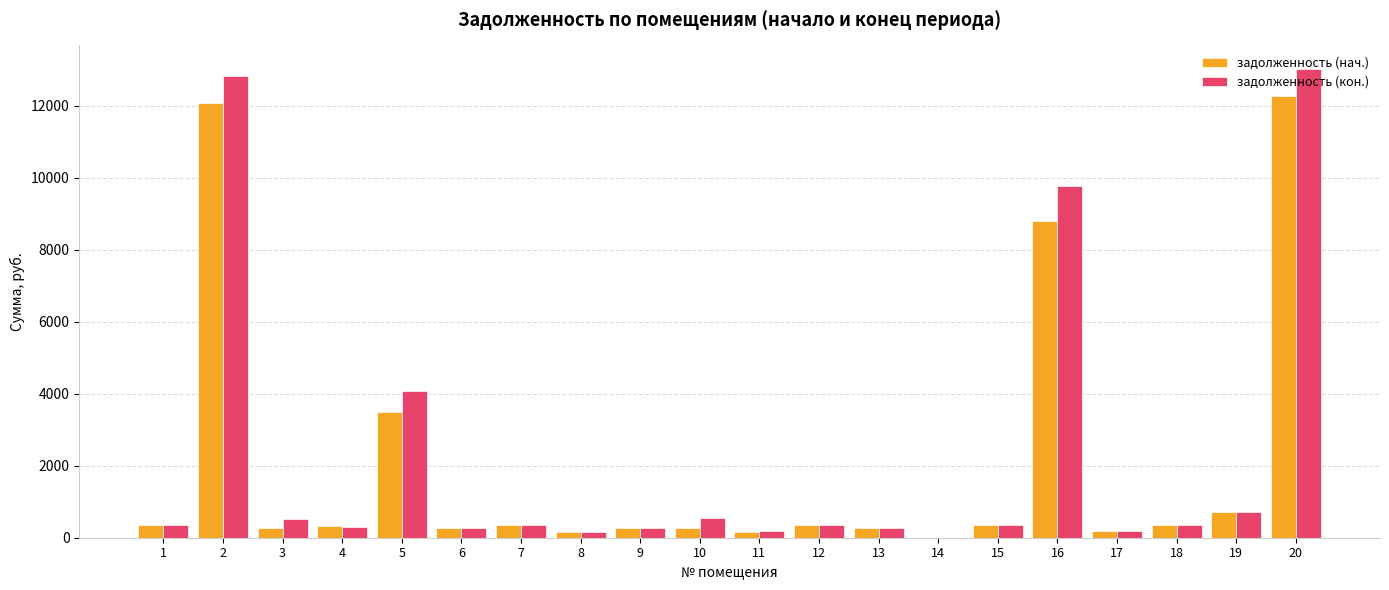

How many distinct data groups are displayed?

2